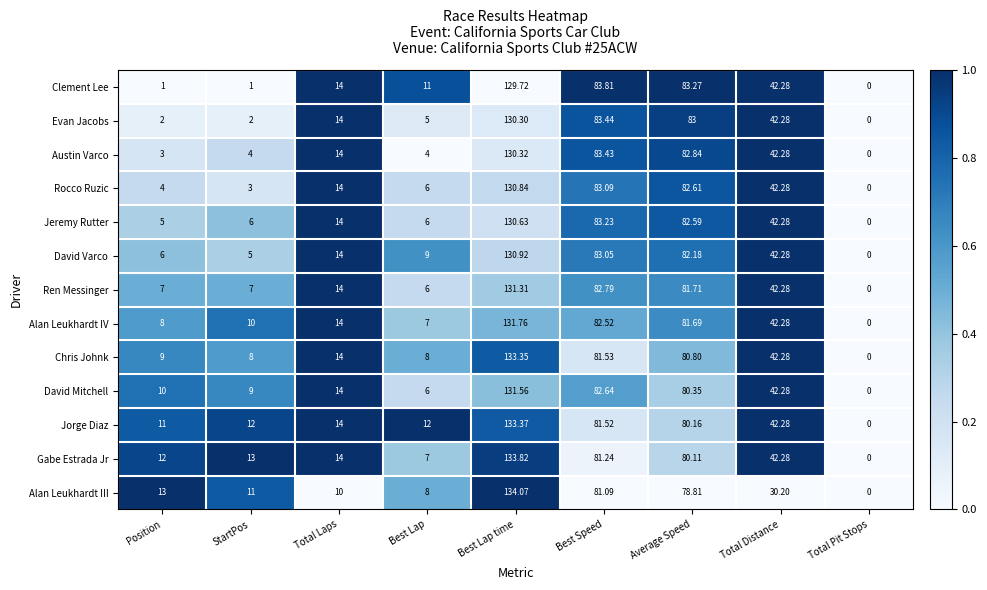

At Average Speed, list the series in order from smallest to largest.

Alan Leukhardt III, Gabe Estrada Jr, Jorge Diaz, David Mitchell, Chris Johnk, Alan Leukhardt IV, Ren Messinger, David Varco, Jeremy Rutter, Rocco Ruzic, Austin Varco, Evan Jacobs, Clement Lee